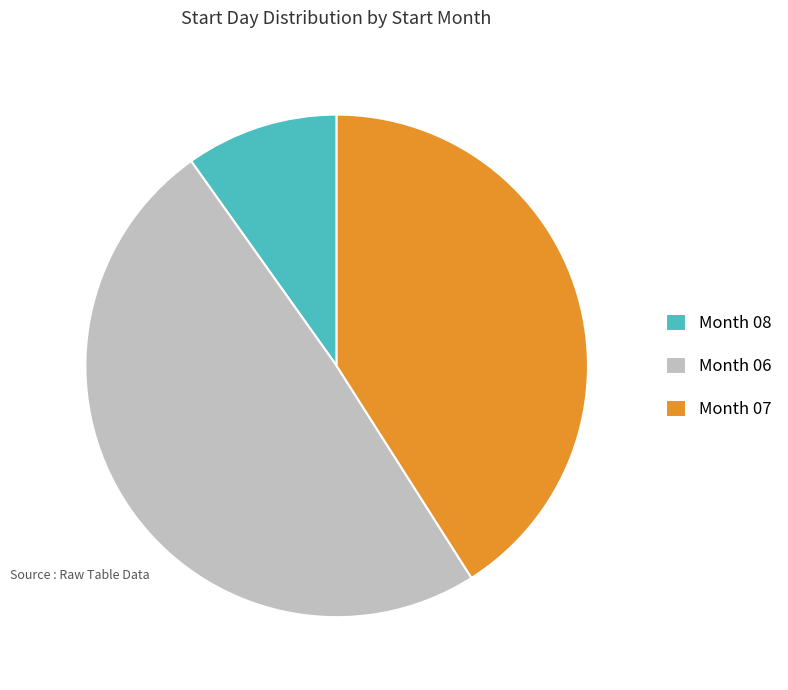

What is the ratio of the value at Month 07 to the value at Month 06?

0.8